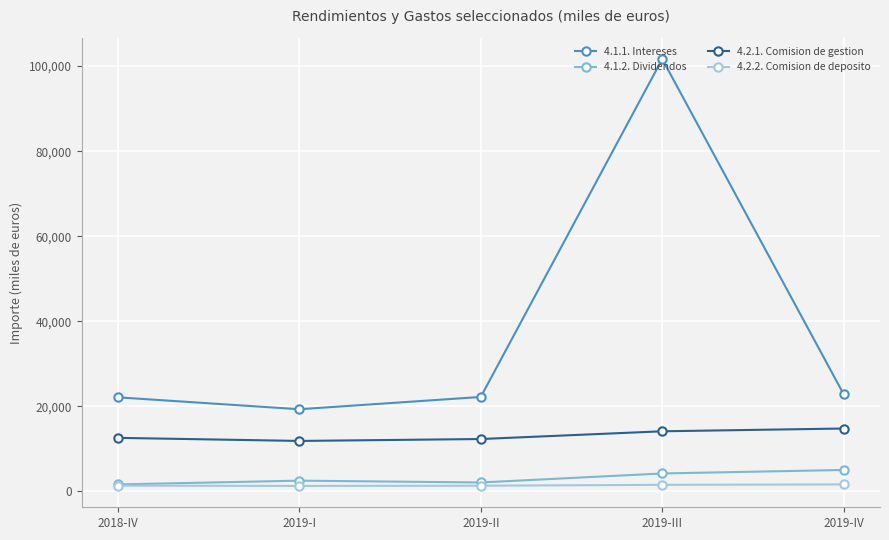

List the series in order of their peak value, lowest first.

4.2.2. Comision de deposito, 4.1.2. Dividendos, 4.2.1. Comision de gestion, 4.1.1. Intereses